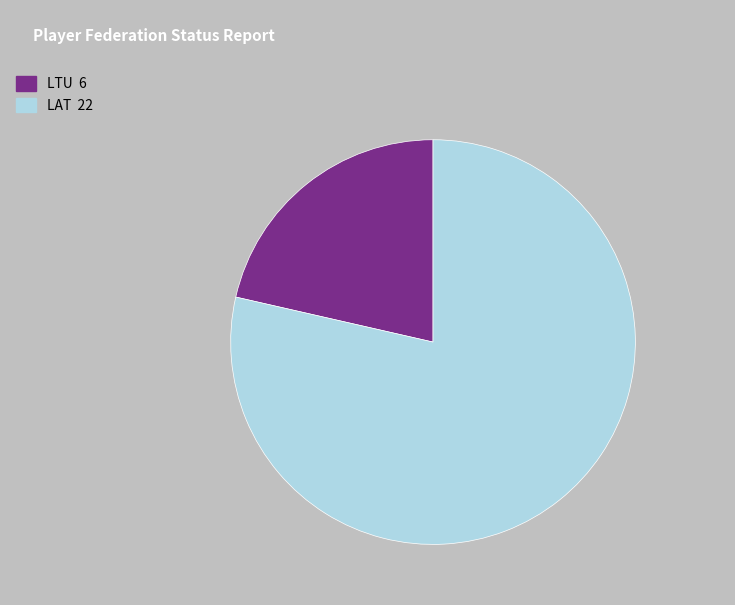

Do LAT and LTU together represent more than half of the pie?

Yes